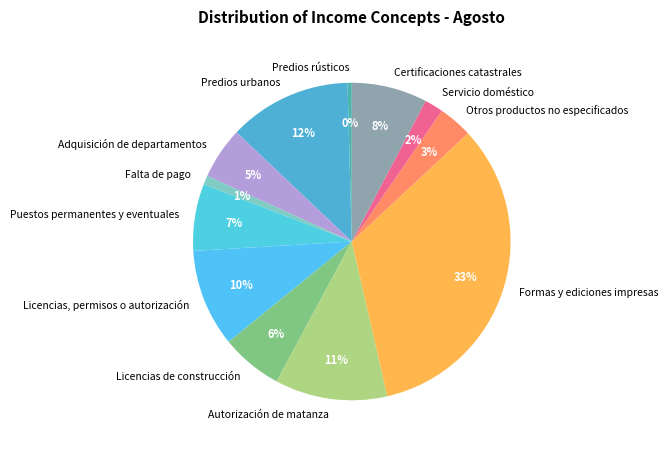

To the nearest percent, what percentage of the pie is Licencias, permisos o autorización?

10%